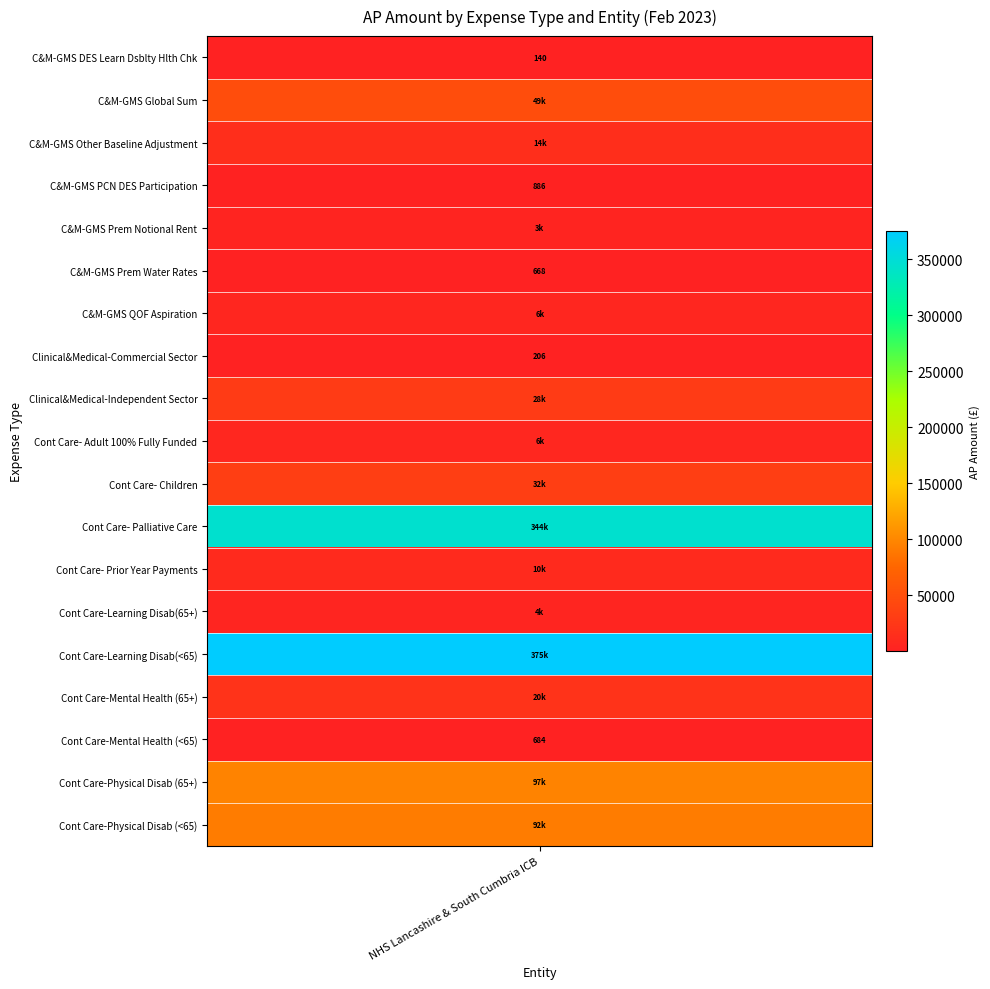

Approximately how many times larger is the value at Clinical&Medical-Independent Sector compared to Cont Care-Learning Disab(<65)?

0.1